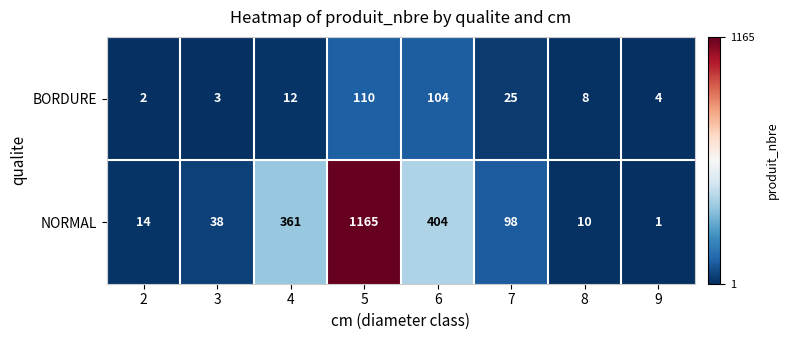

Which series changed the most between 7 and 8?

NORMAL